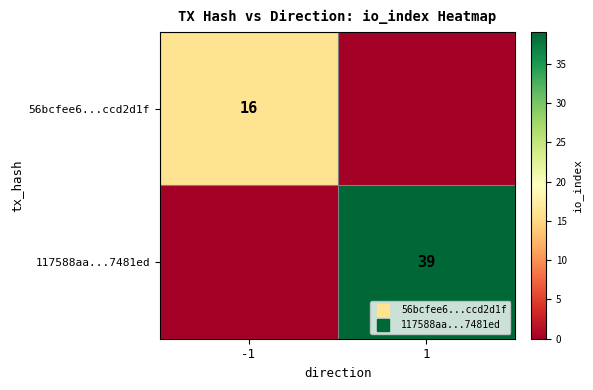

What is the total value across all series at 1?

39